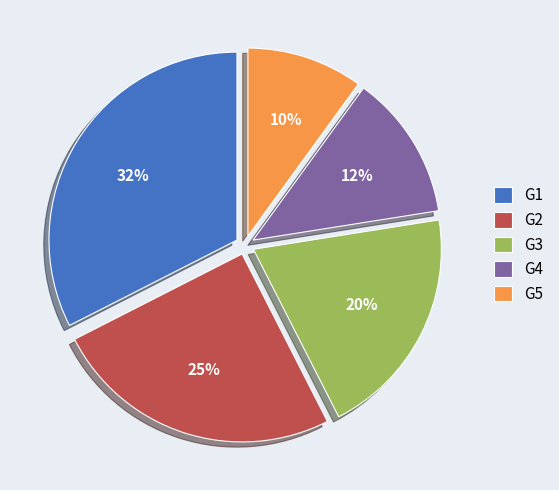

Which slice is the smallest?

G5